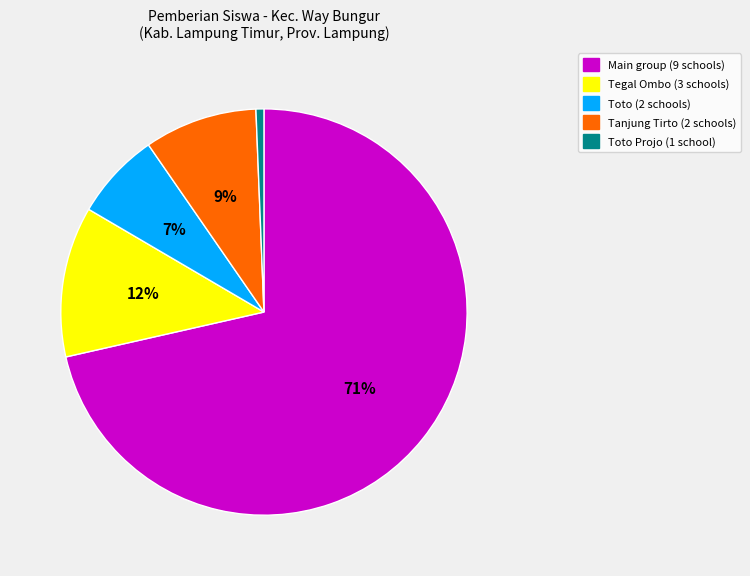

To the nearest percent, what is the average slice percentage?

20%